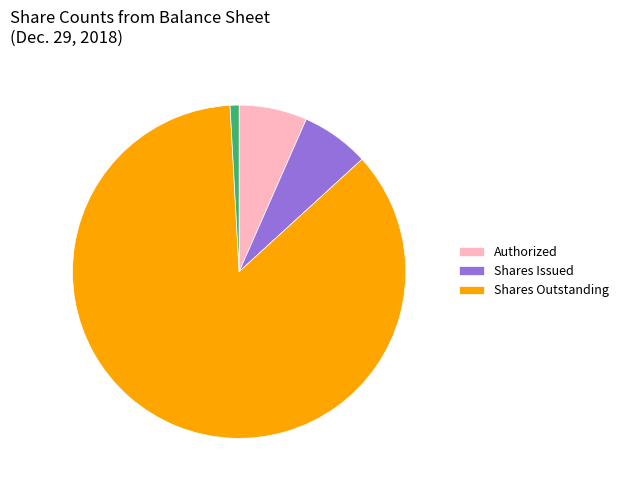

How many slices are in this pie chart?

4